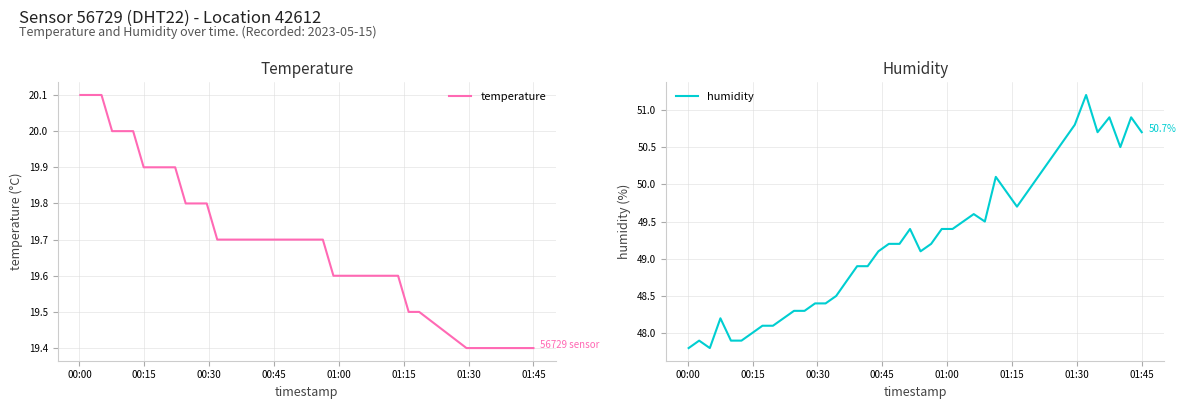

Rank the series by their maximum value, from highest to lowest.

humidity, temperature